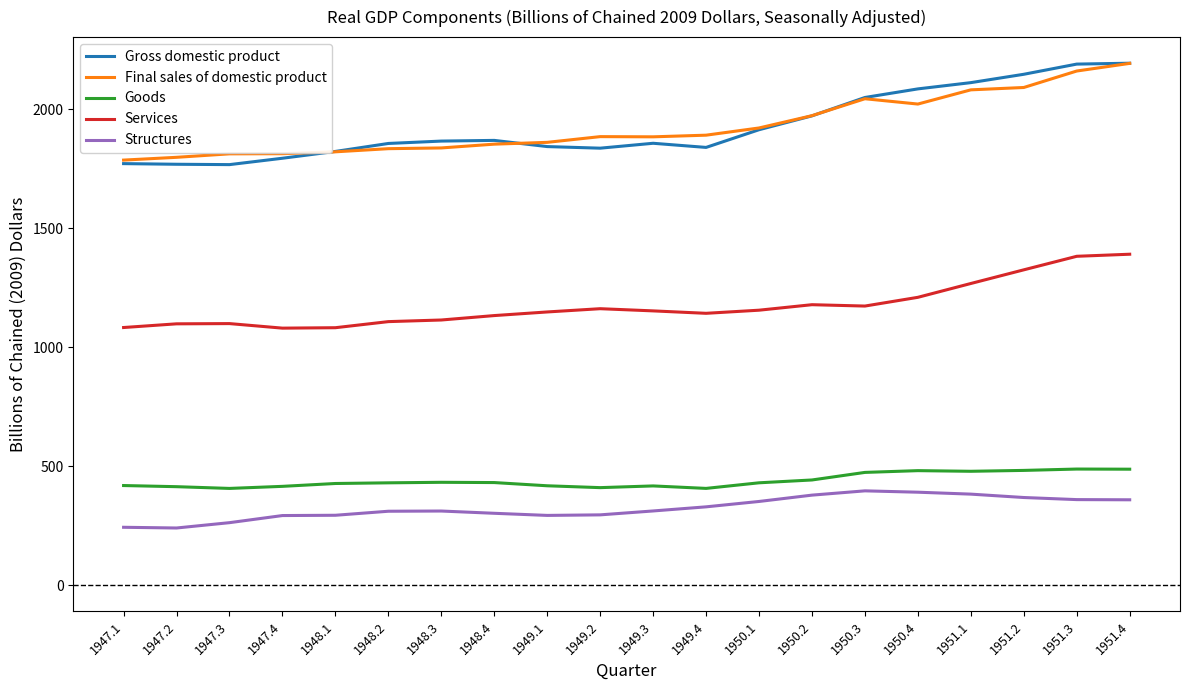

Does the chart display data point markers on the line(s)?

No